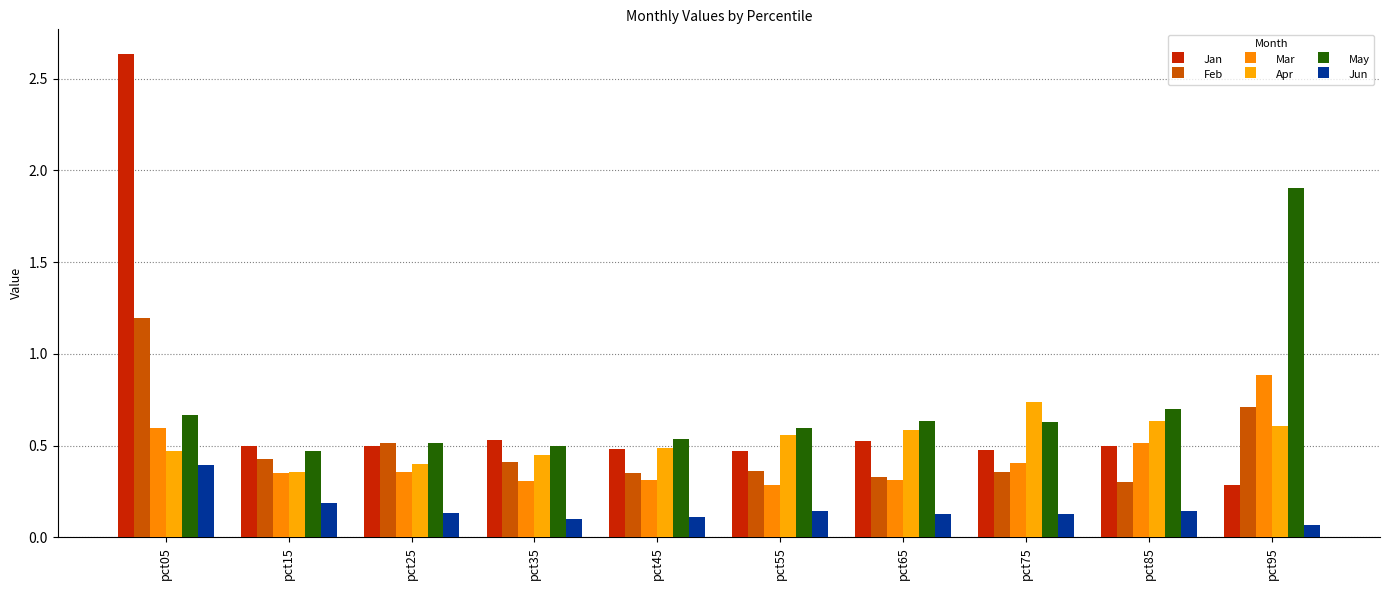

Reading left to right, transcribe all the data shown in this chart.

Jan: 2.6	0.5	0.5	0.5	0.5	0.5	0.5	0.5	0.5	0.3
Feb: 1.2	0.4	0.5	0.4	0.4	0.4	0.3	0.4	0.3	0.7
Mar: 0.6	0.4	0.4	0.3	0.3	0.3	0.3	0.4	0.5	0.9
Apr: 0.5	0.4	0.4	0.4	0.5	0.6	0.6	0.7	0.6	0.6
May: 0.7	0.5	0.5	0.5	0.5	0.6	0.6	0.6	0.7	1.9
Jun: 0.4	0.2	0.1	0.1	0.1	0.1	0.1	0.1	0.1	0.1